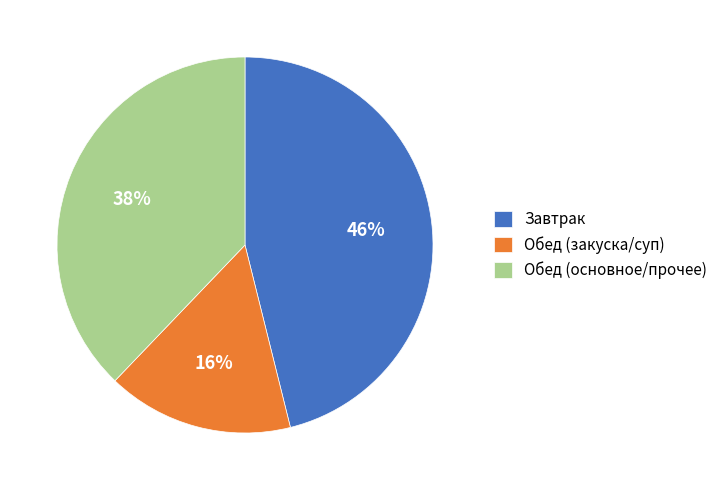

To the nearest percent, what percentage of the pie is Обед (основное/прочее)?

38%